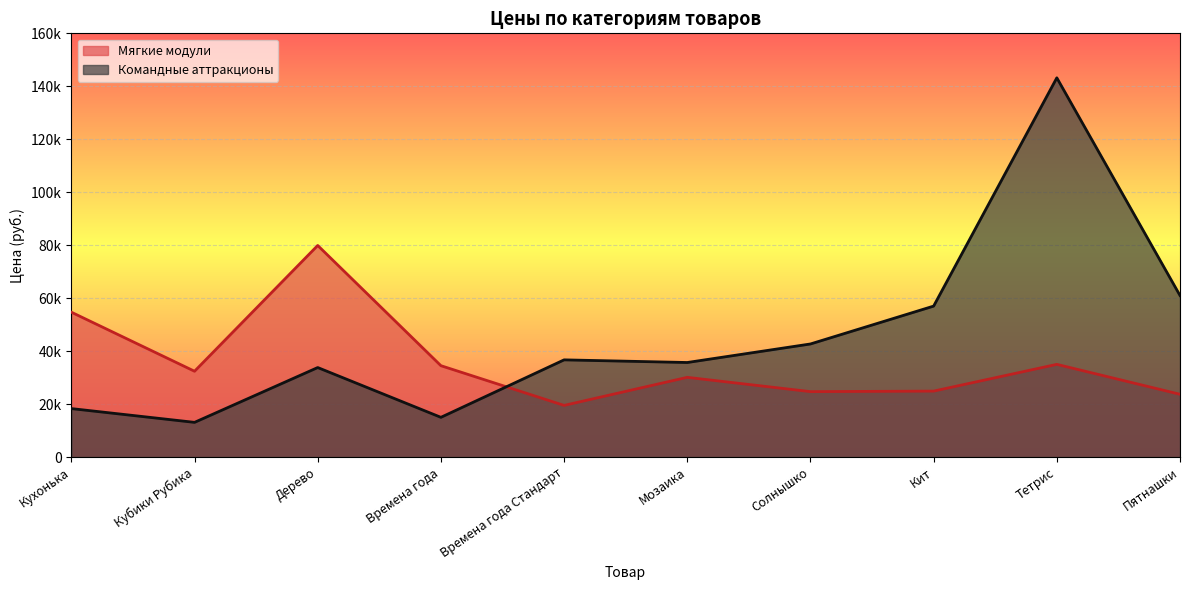

What is the label of the 10th point from the right?

Кухонька